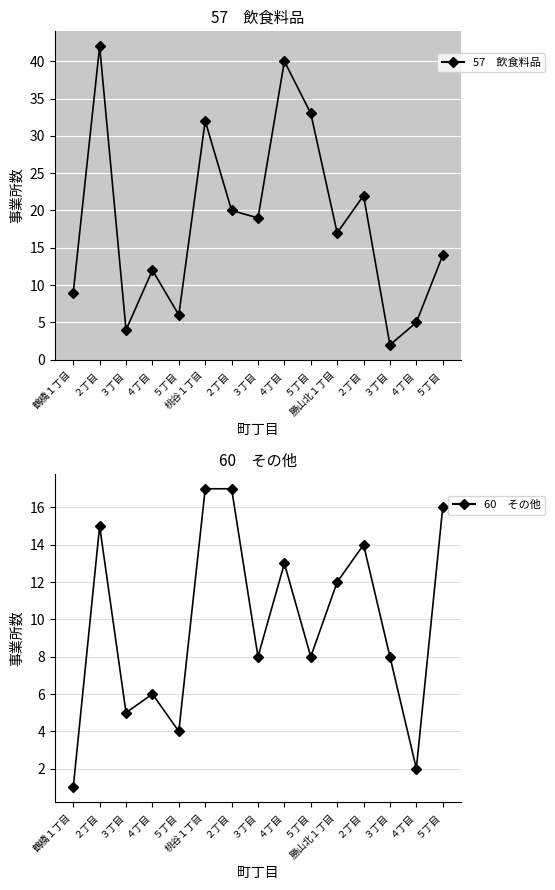

Where is the first local minimum for 60　その他?

３丁目